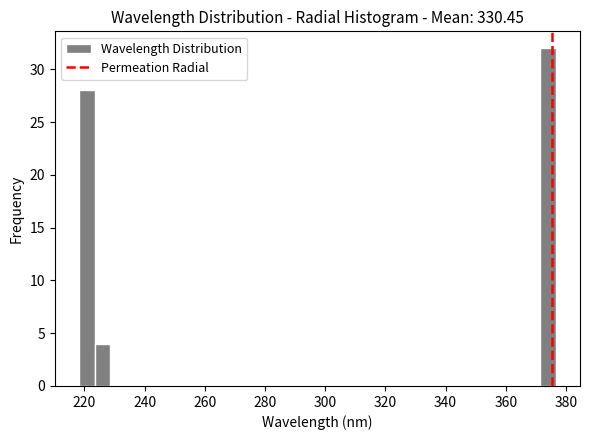

Around what value on the x-axis is the tallest bar? Give the approximate position of its centre, as read against the axis.

374